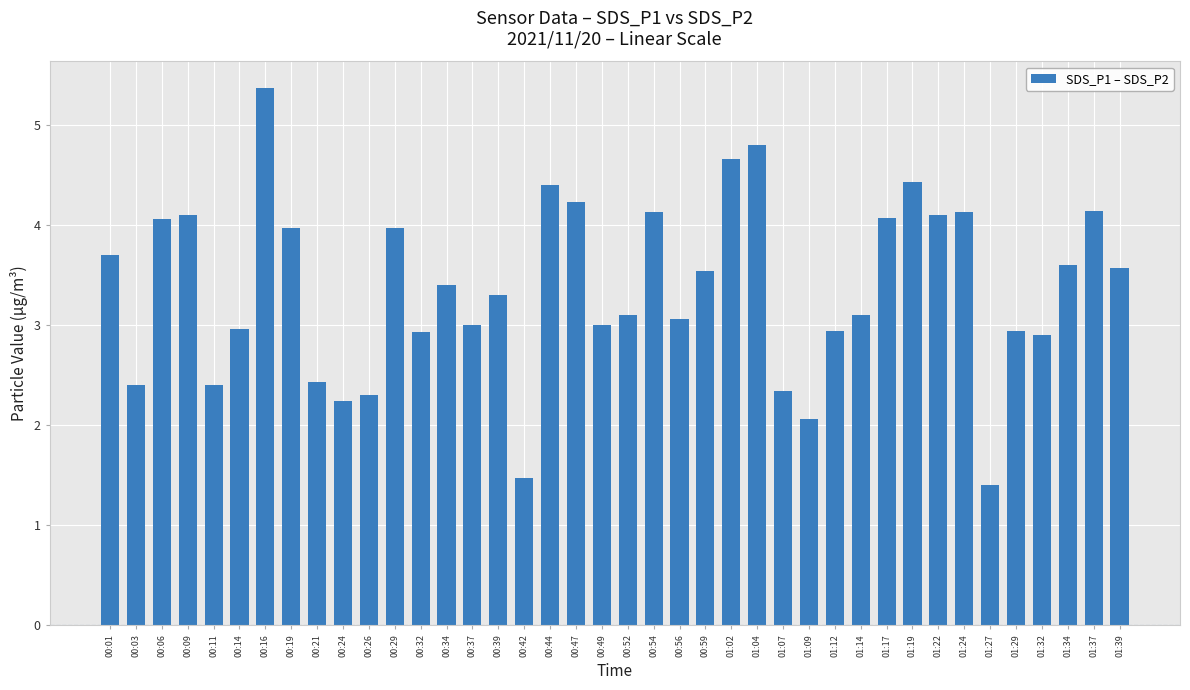

What is the greatest value displayed?

5.4